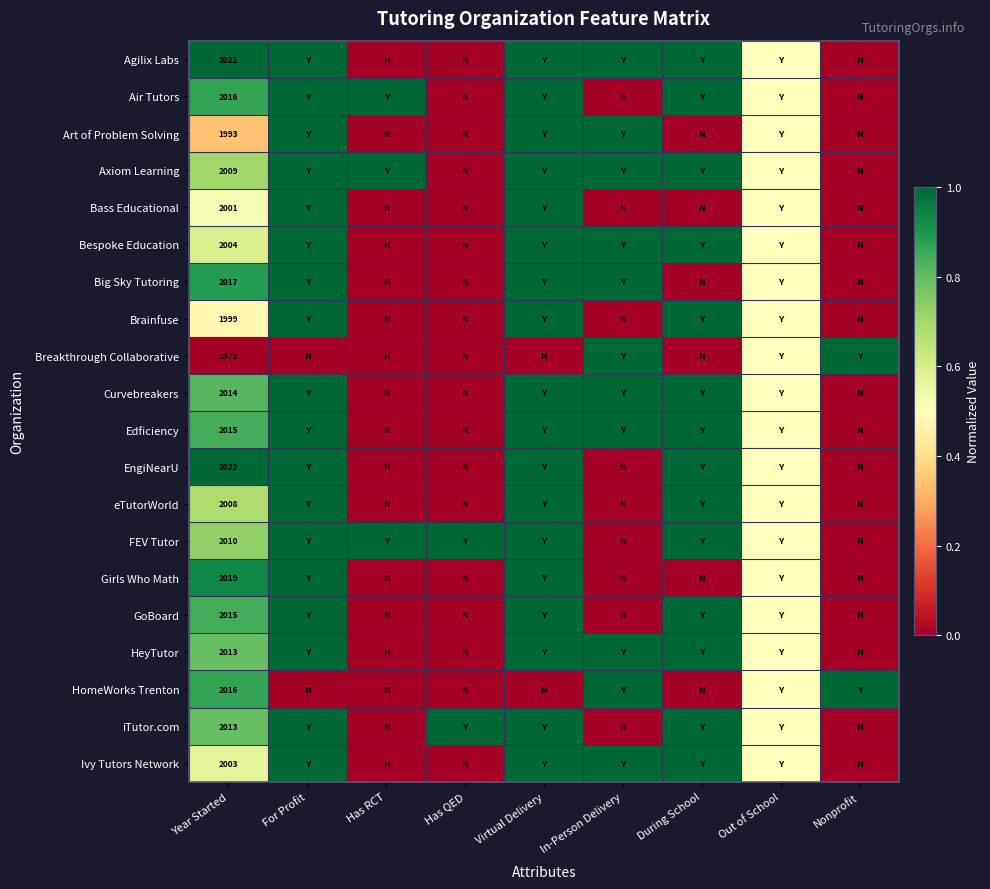

What is the spread (max minus min) of values at Year Started?

44.0